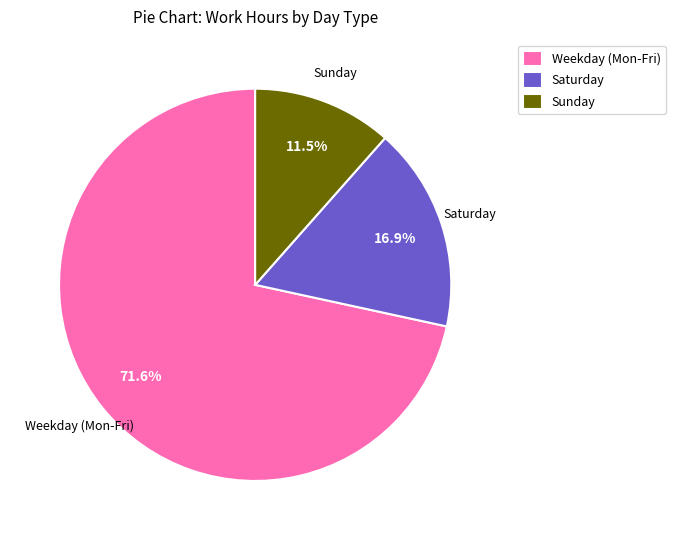

Count the number of slices in the pie.

3